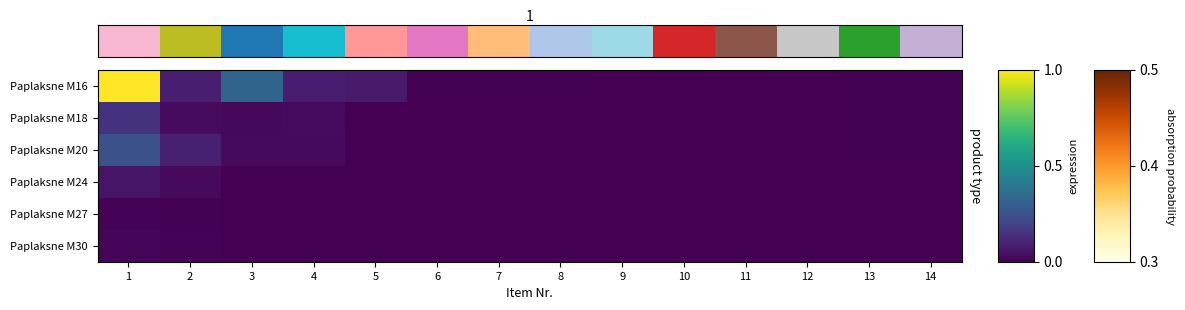

Rank the series by their maximum value, from lowest to highest.

Paplaksne M27, Paplaksne M30, Paplaksne M24, Paplaksne M18, Paplaksne M20, Paplaksne M16